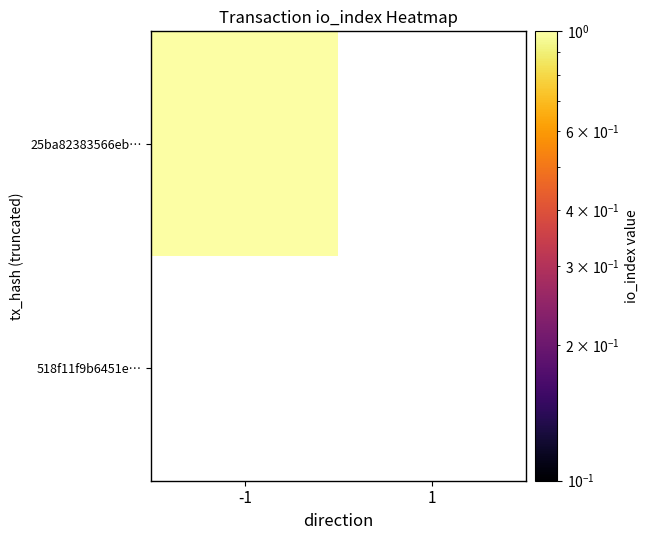

At which category is the sum across all series the highest?

-1